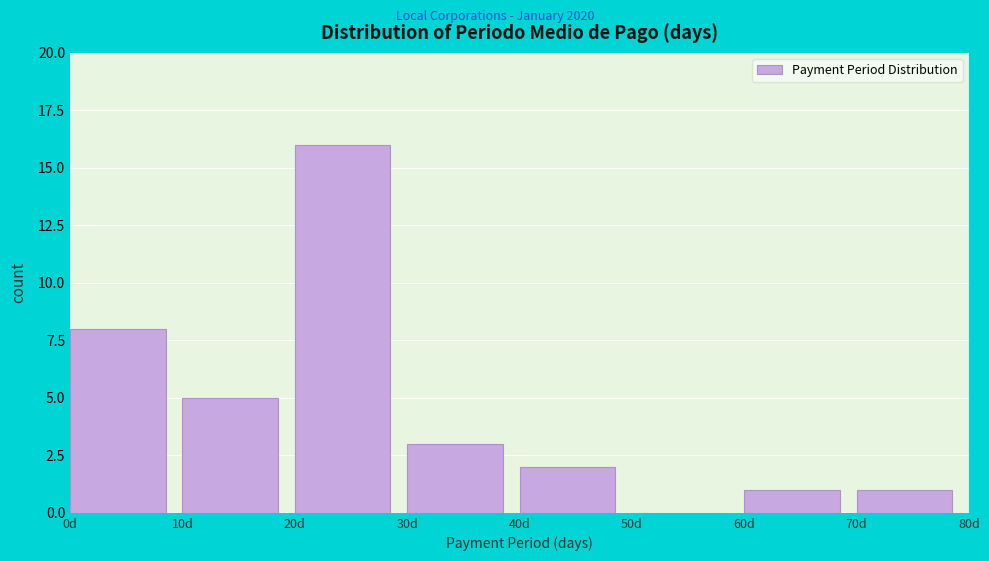

Reading left to right, list every bar in this chart as the range it spans on the x-axis followed by its height. The values are not printed on the chart, so give them approximately, as read against the axis.

0 to 10: 8
10 to 20: 5
20 to 30: 16
30 to 40: 3
40 to 50: 2
50 to 60: 0
60 to 70: 1
70 to 80: 1